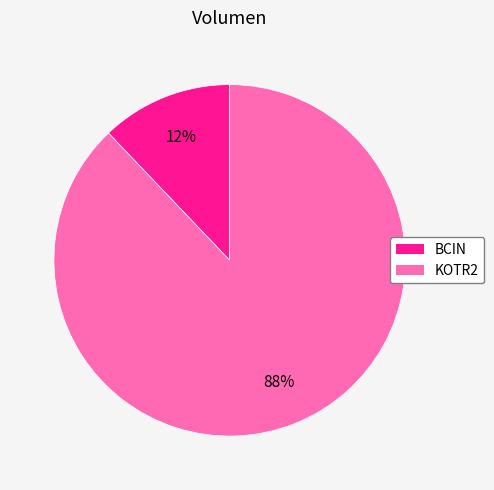

Approximately how many times larger is the value at BCIN compared to KOTR2?

0.1